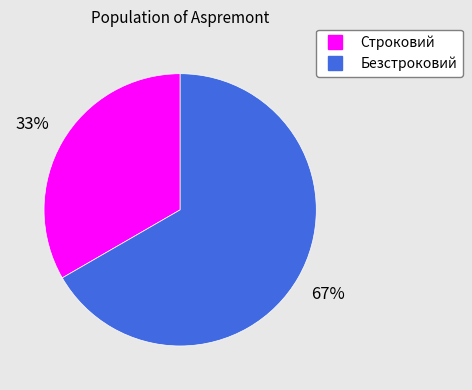

Rank the categories by value from highest to lowest.

Безстроковий, Строковий